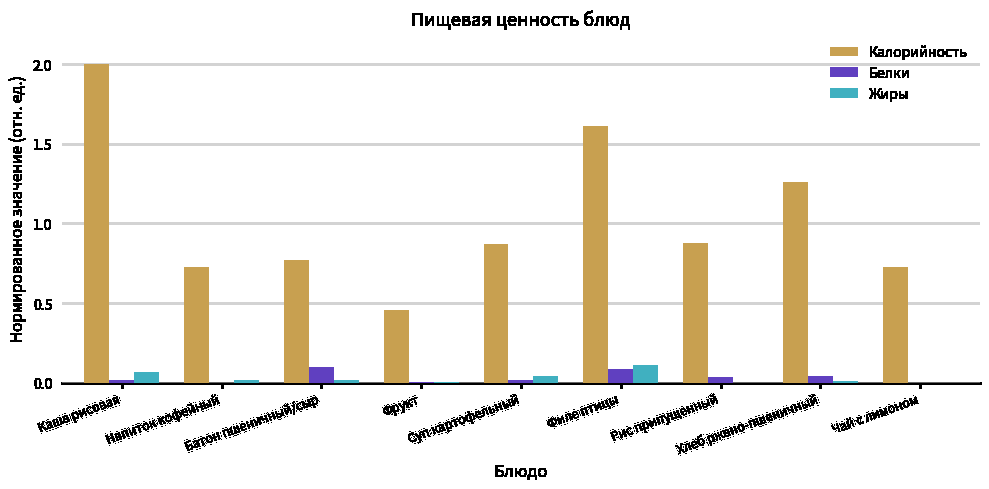

At which category is the sum across all series the highest?

Каша рисовая